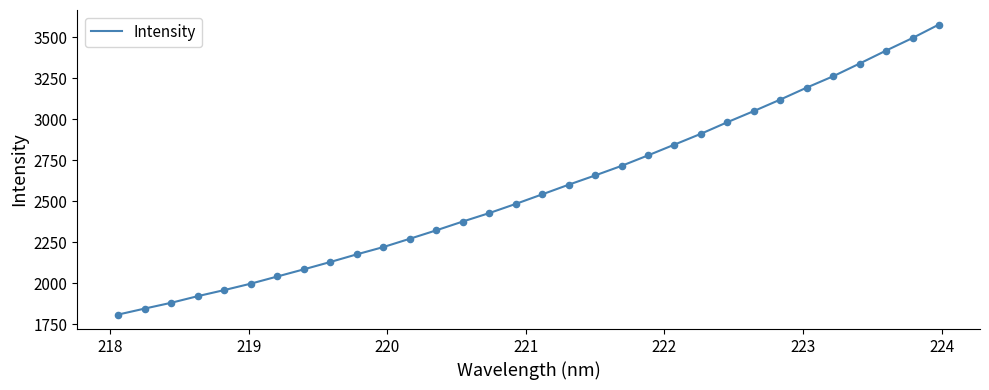

What is the difference between the maximum and minimum values?

1768.1